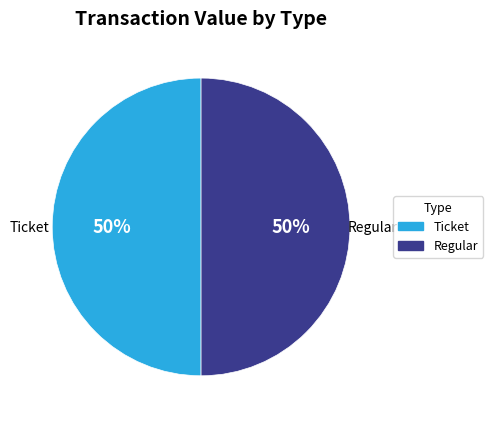

To the nearest percent, what is the combined percentage of Regular and Ticket?

100%